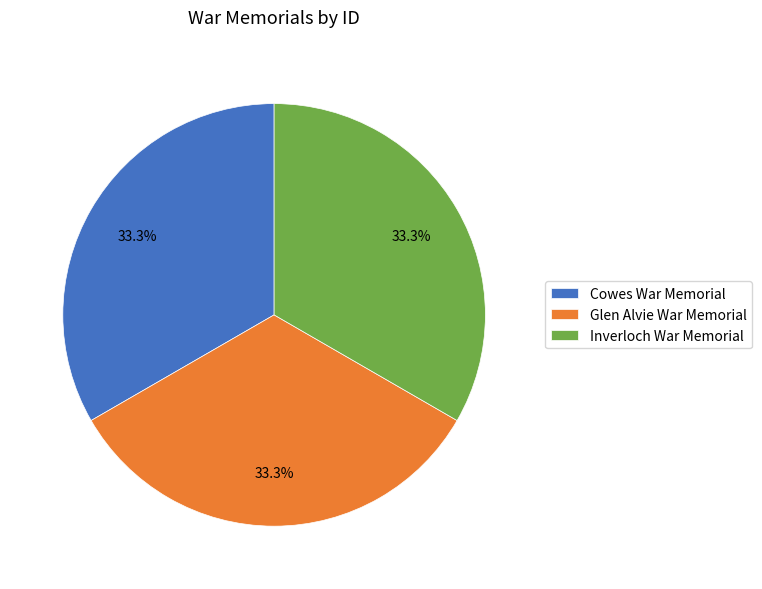

To the nearest percent, what percentage of the pie is Glen Alvie War Memorial?

33%